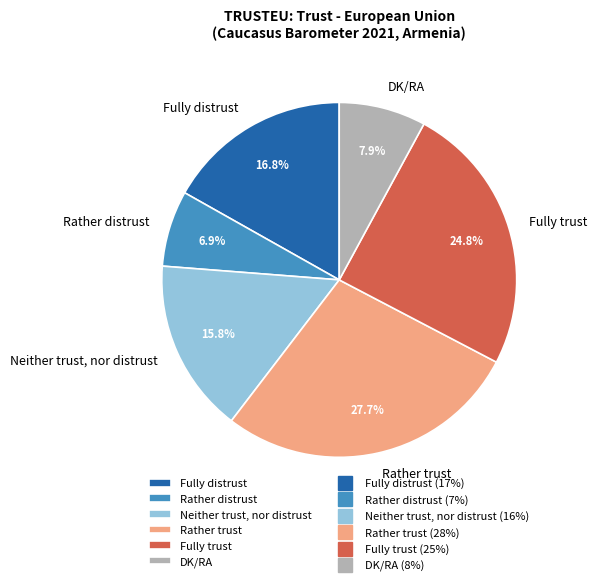

How many slices are in this pie chart?

6